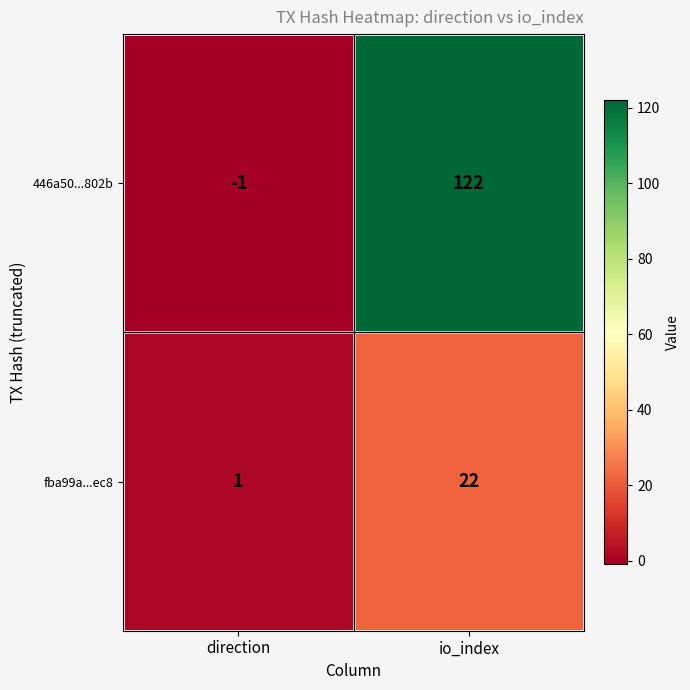

How many data points does each series have?

2